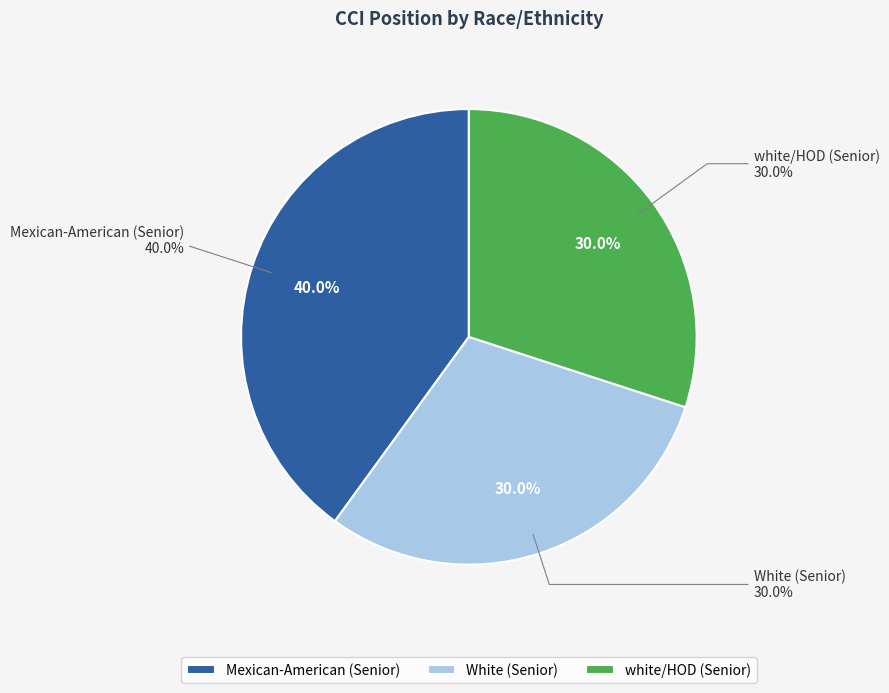

To the nearest percent, what is the combined percentage of white/HOD (Senior) and White (Senior)?

60%